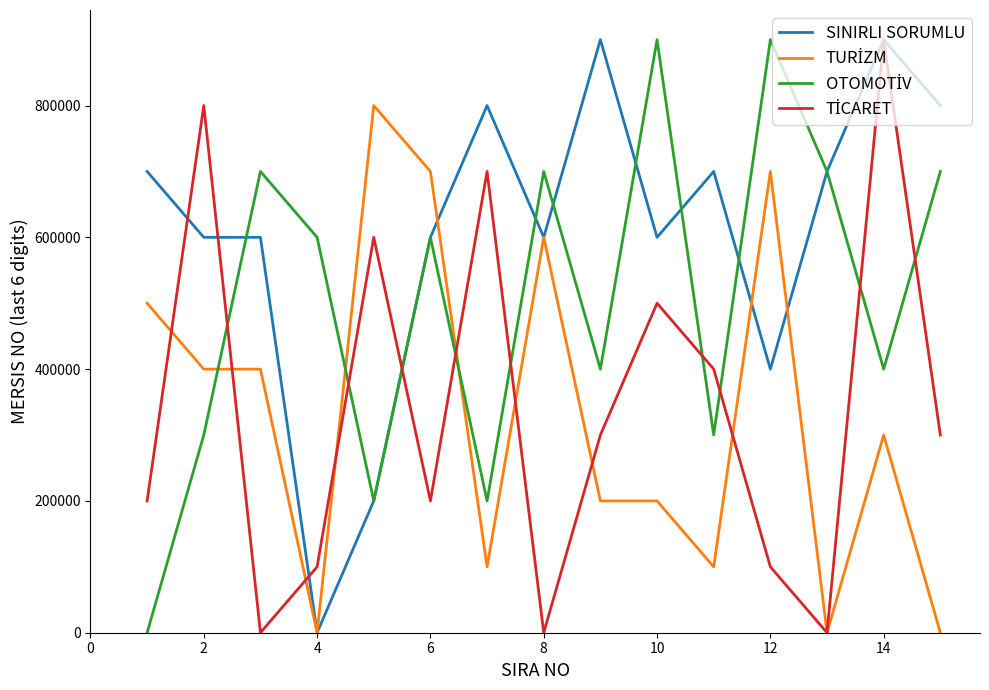

Which series has the largest total across all categories?

SINIRLI SORUMLU